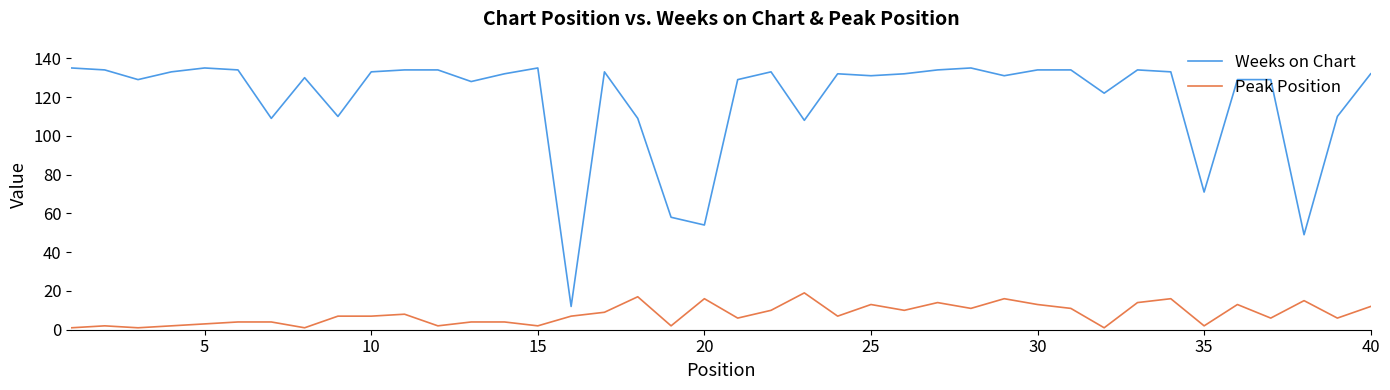

Which series has the largest total across all categories?

Weeks on Chart